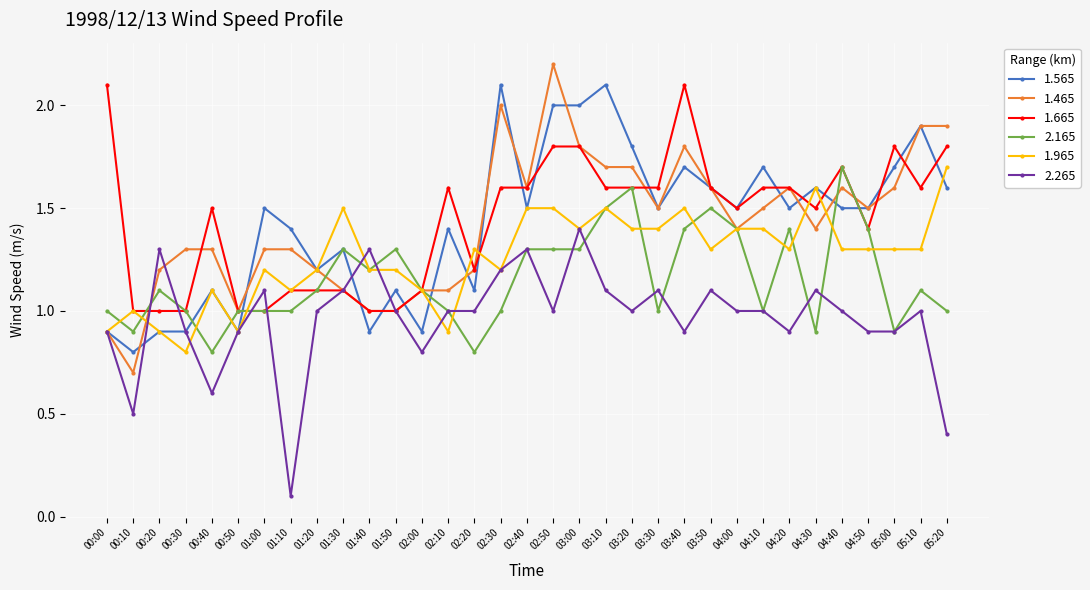

What is the difference between the 1.465 values at 00:20 and 03:40?

0.6